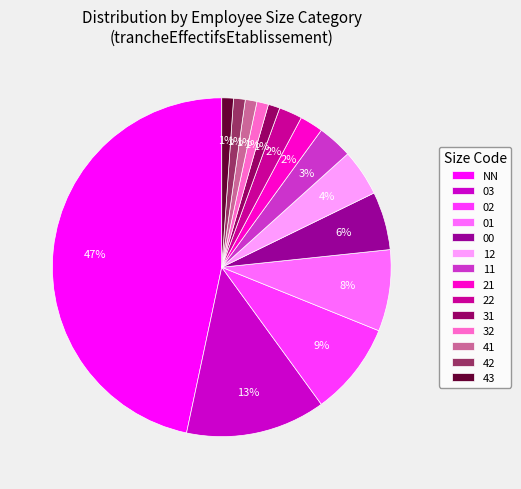

What is the largest slice in the pie chart?

NN